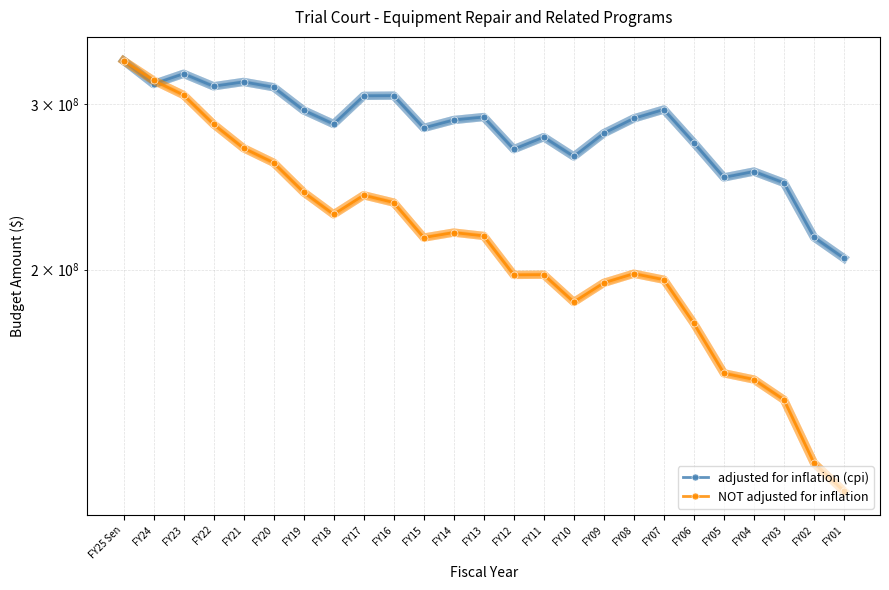

What is the spread (max minus min) of values at FY15?

66467276